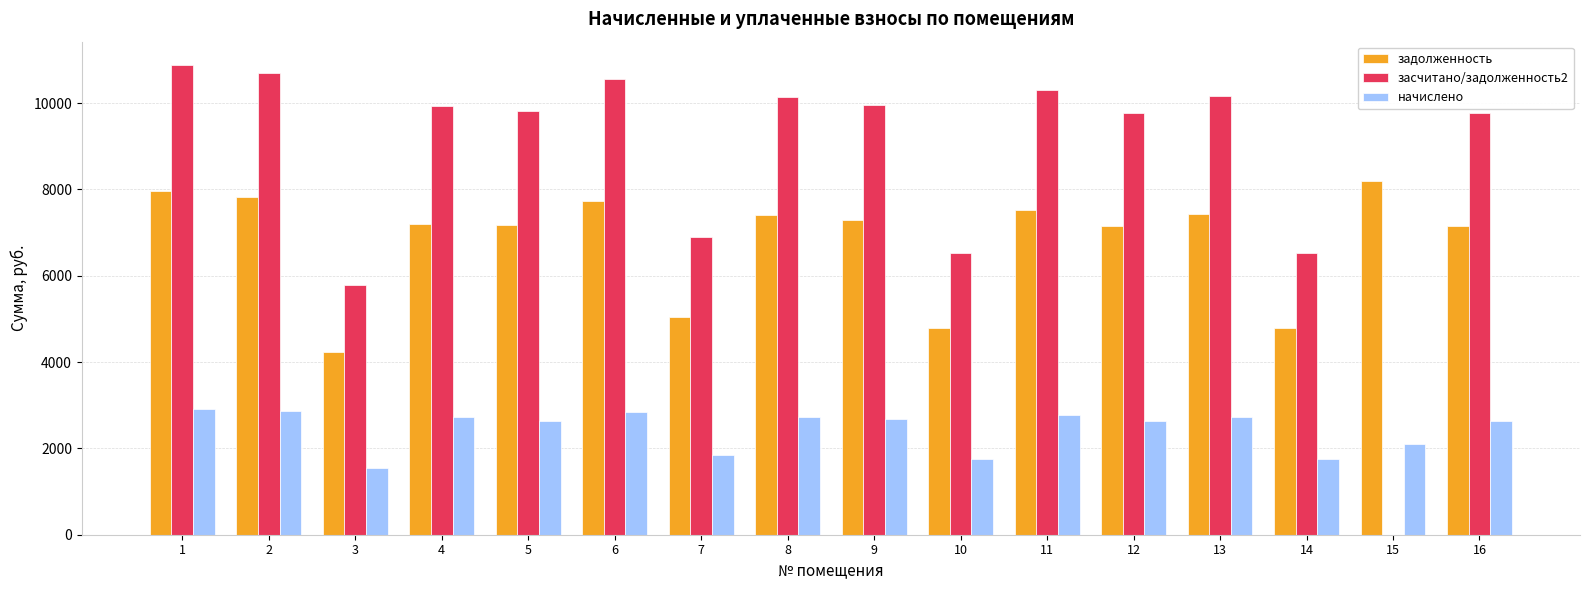

Is it true that засчитано/задолженность2 equals 6898.3 at 7?

True